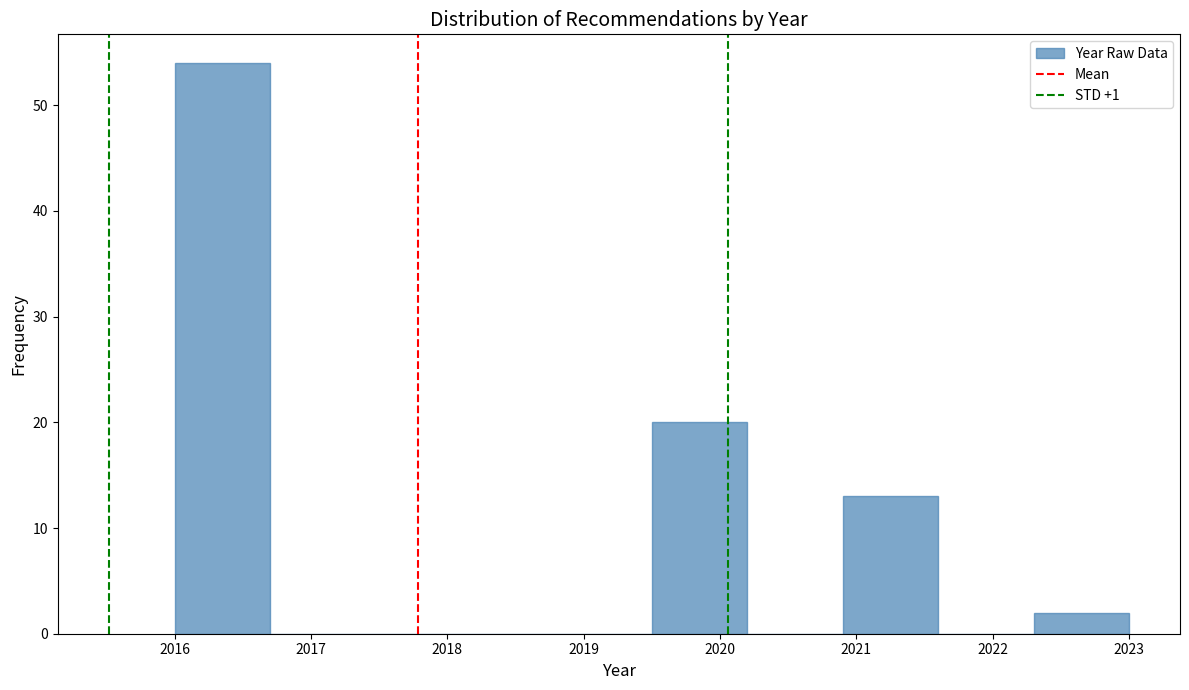

Reading left to right, transcribe this chart: for each bar, give the range it covers on the x-axis and its height. The values are not printed on the chart, so give them approximately, as read against the axis.

2016.0 to 2016.7: 54
2016.7 to 2017.4: 0
2017.4 to 2018.1: 0
2018.1 to 2018.8: 0
2018.8 to 2019.5: 0
2019.5 to 2020.2: 20
2020.2 to 2020.9: 0
2020.9 to 2021.6: 13
2021.6 to 2022.3: 0
2022.3 to 2023.0: 2